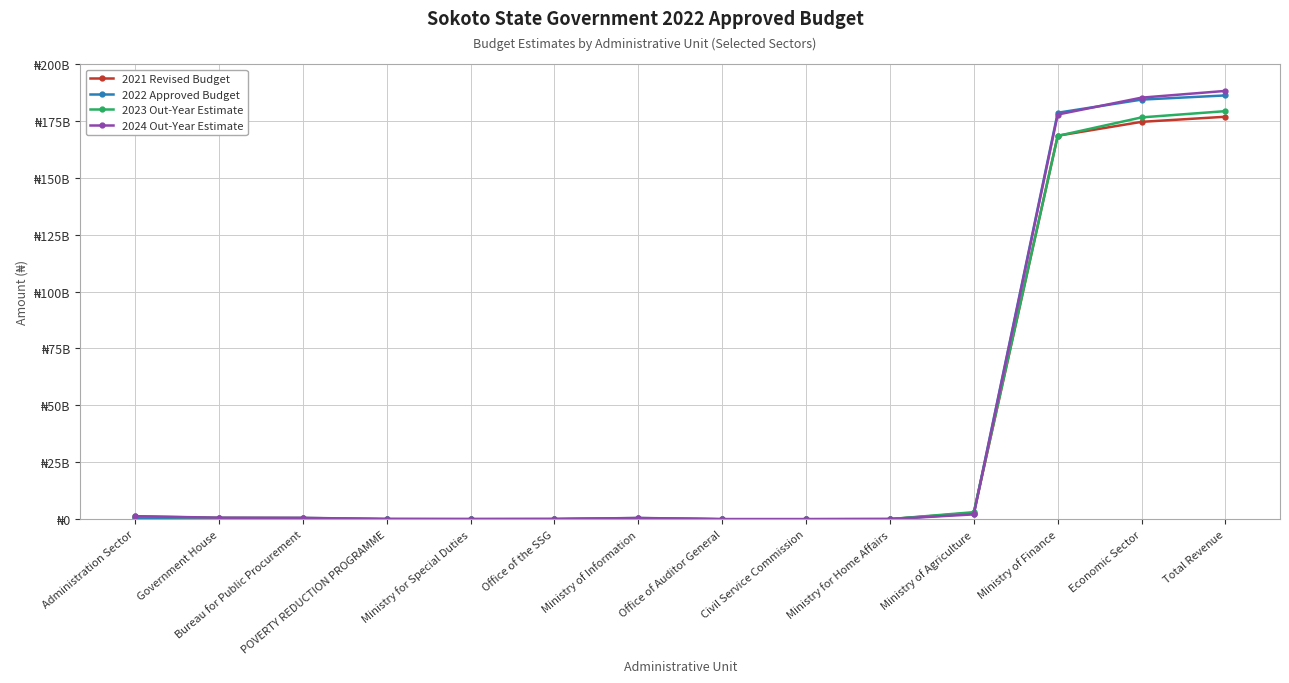

What are all the series names shown in the legend?

2021 Revised Budget, 2022 Approved Budget, 2023 Out-Year Estimate, 2024 Out-Year Estimate